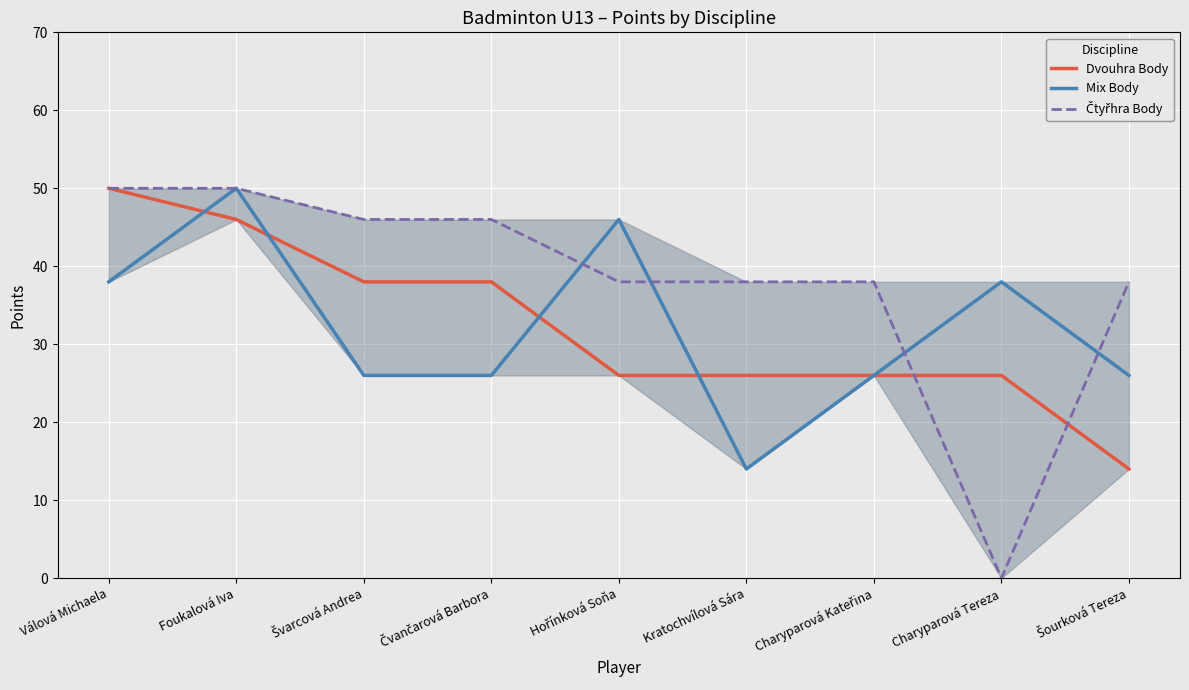

The value of Mix Body at Válová Michaela is 38. True or false?

True